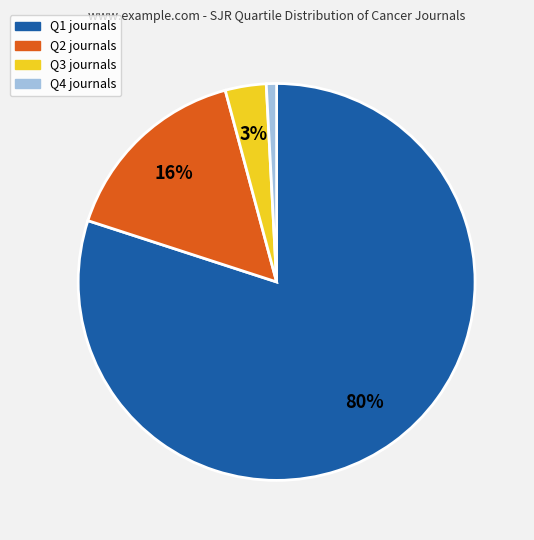

What percentage is the Q3 slice, to the nearest percent?

3%